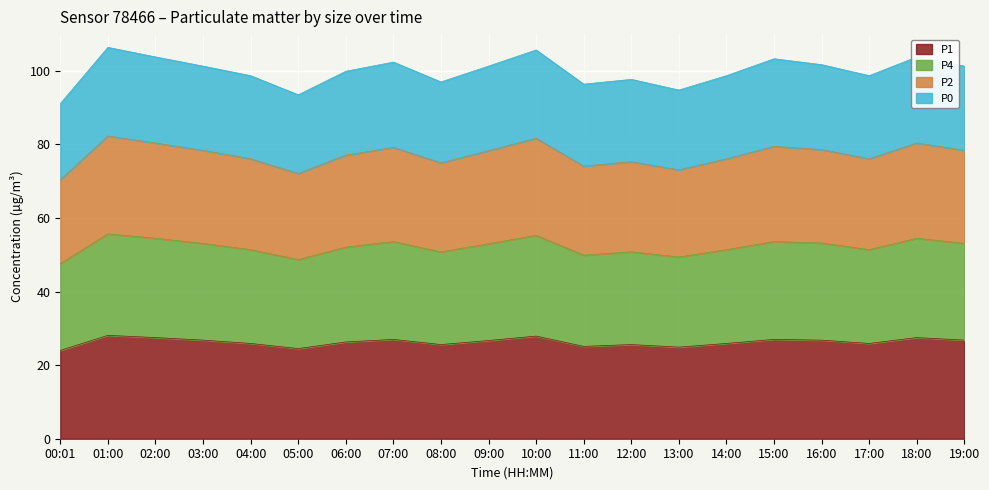

List the labels in order of P2 value, smallest first.

00:01, 05:00, 13:00, 11:00, 08:00, 12:00, 04:00, 14:00, 17:00, 06:00, 09:00, 03:00, 19:00, 16:00, 07:00, 15:00, 02:00, 18:00, 10:00, 01:00